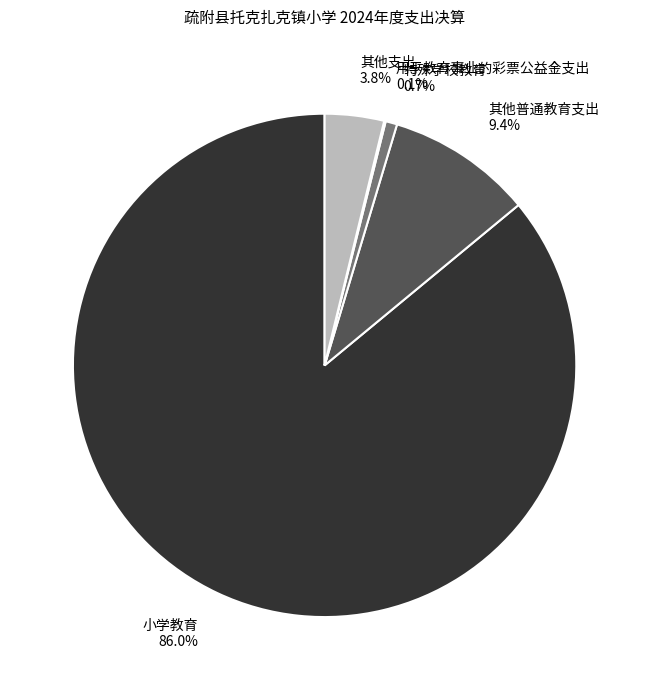

What percentage is the 其他支出 slice, to the nearest percent?

4%